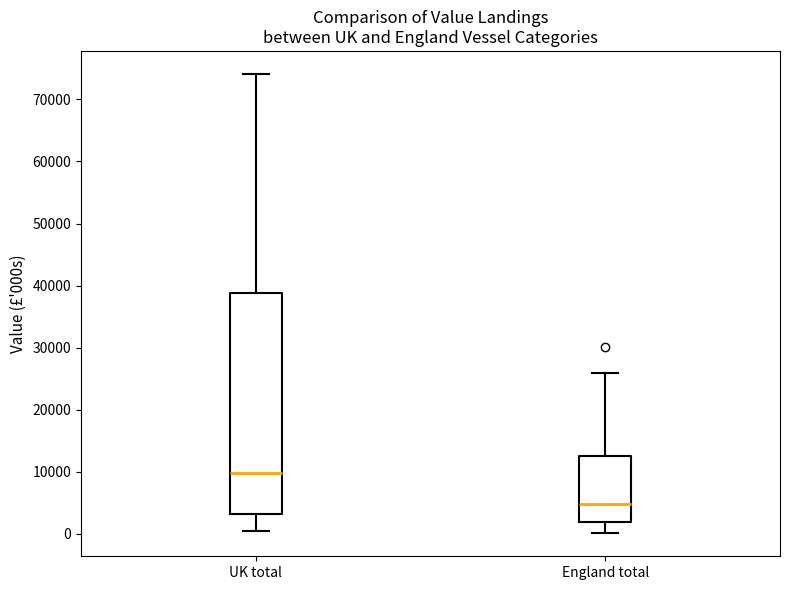

Reading left to right, transcribe this box plot: for each box, give where its median line is, the range the box spans, and where its two whiskers end, as read against the y-axis. The values are not printed on the chart, so give them approximately, as read against the axis.

UK total: median 10000, box 3000 to 39000, whiskers 0 to 74000
England total: median 5000, box 2000 to 13000, whiskers 0 to 26000